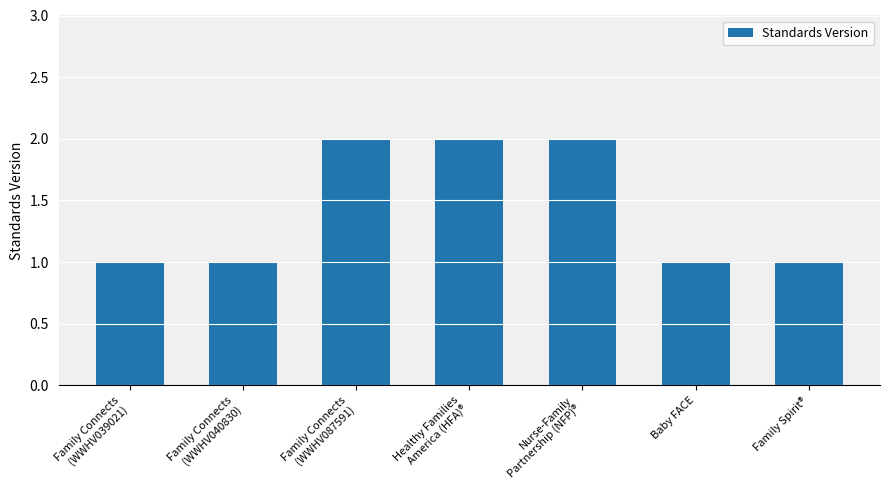

Which has a higher value, Family Connects
(WWHV039021) or Nurse-Family
Partnership (NFP)®?

Nurse-Family
Partnership (NFP)®